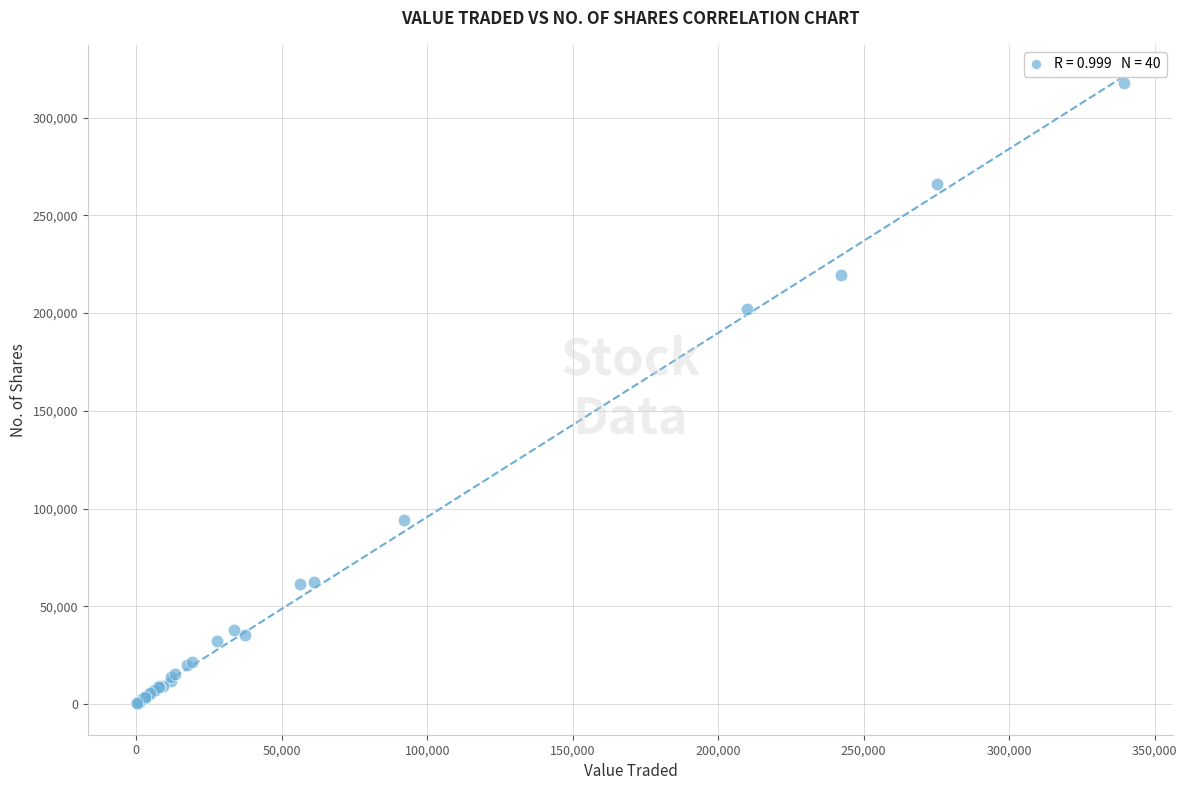

What Y value in the scatter plot is closest to 159017?

202225